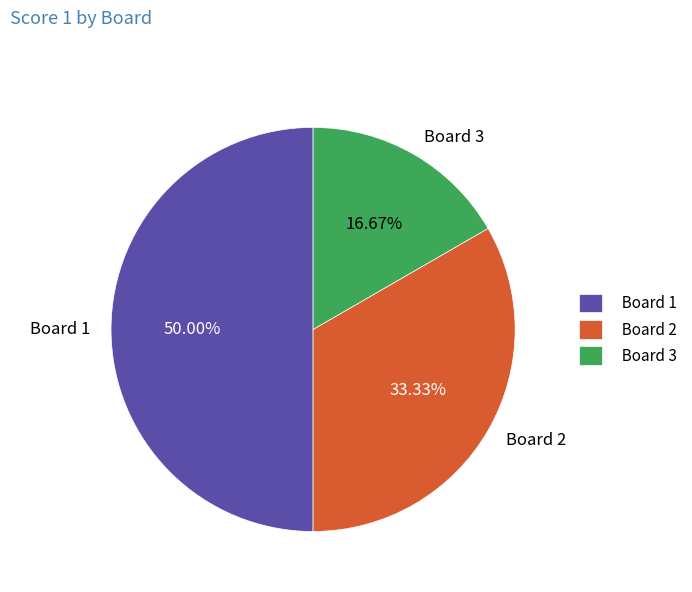

True or false: Board 3 accounts for 17% of the total.

True